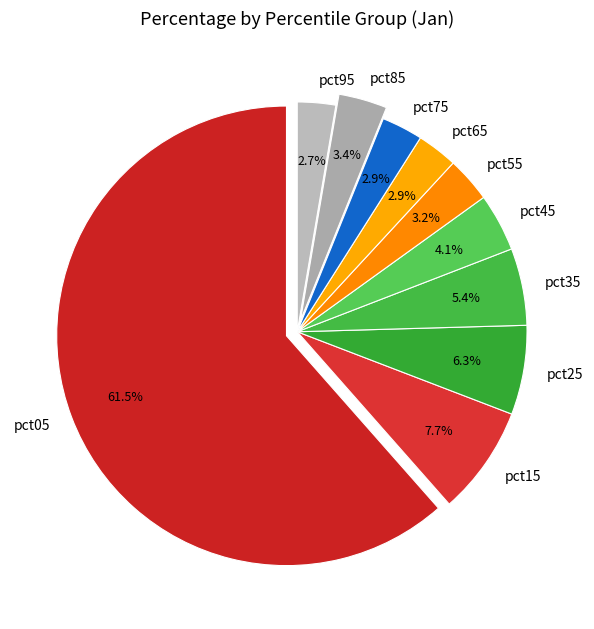

The pct25 slice represents 1% of the pie. True or false?

False